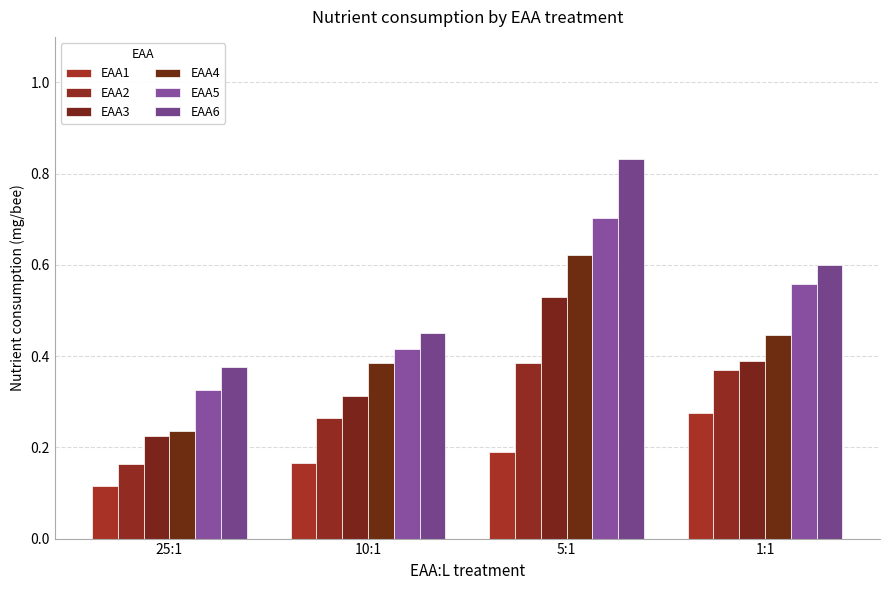

The value of EAA2 at 25:1 is 0.0. True or false?

False